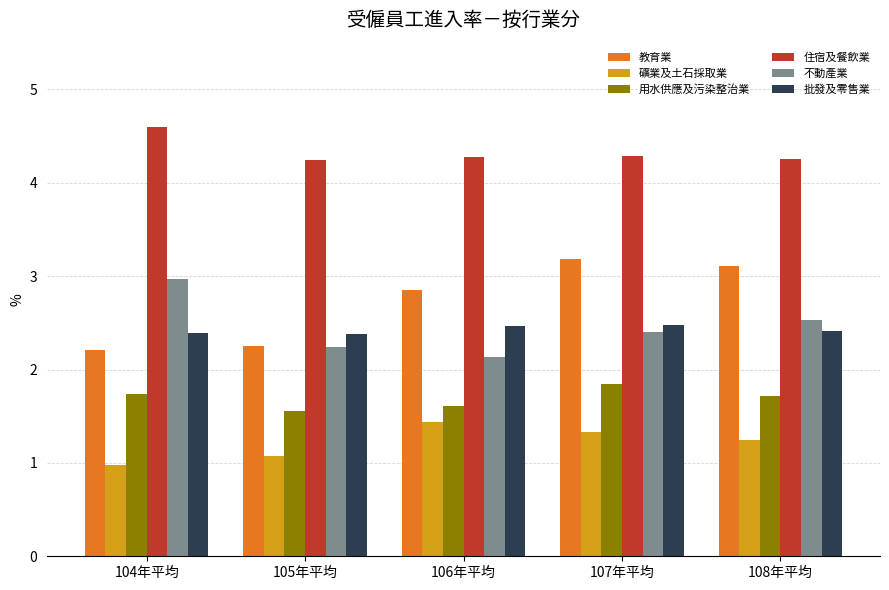

Which series has the largest total across all categories?

住宿及餐飲業